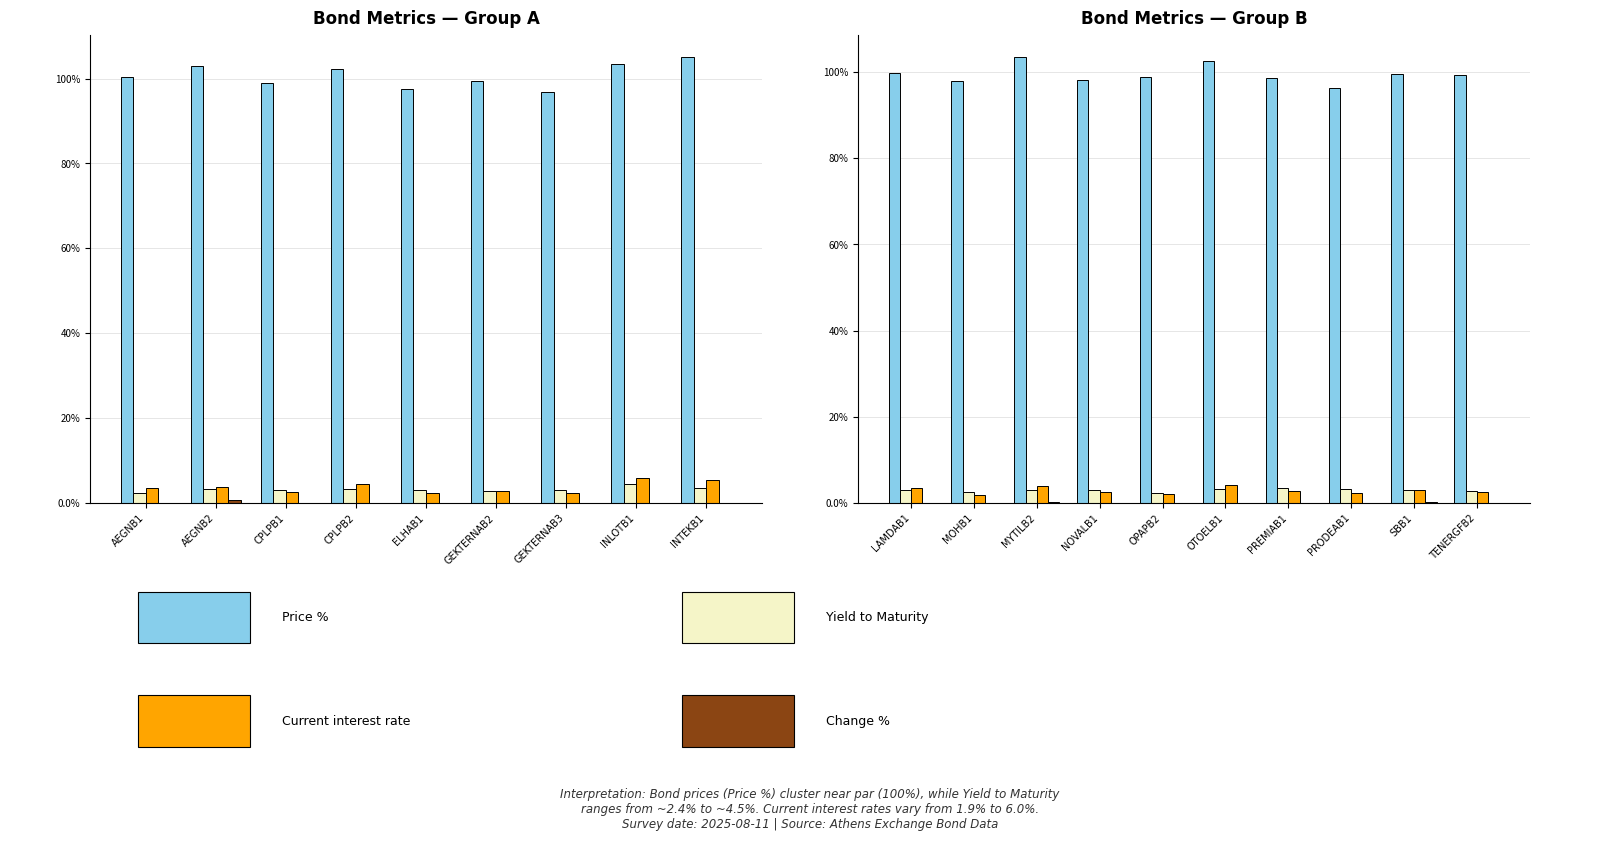

How many data points in Price % are above 99?

5